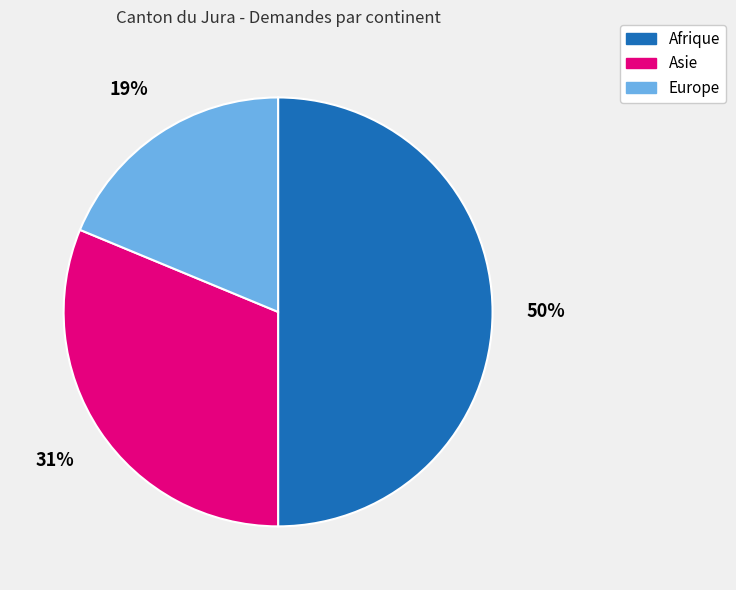

To the nearest percent, what is the combined percentage of Asie and Afrique?

81%